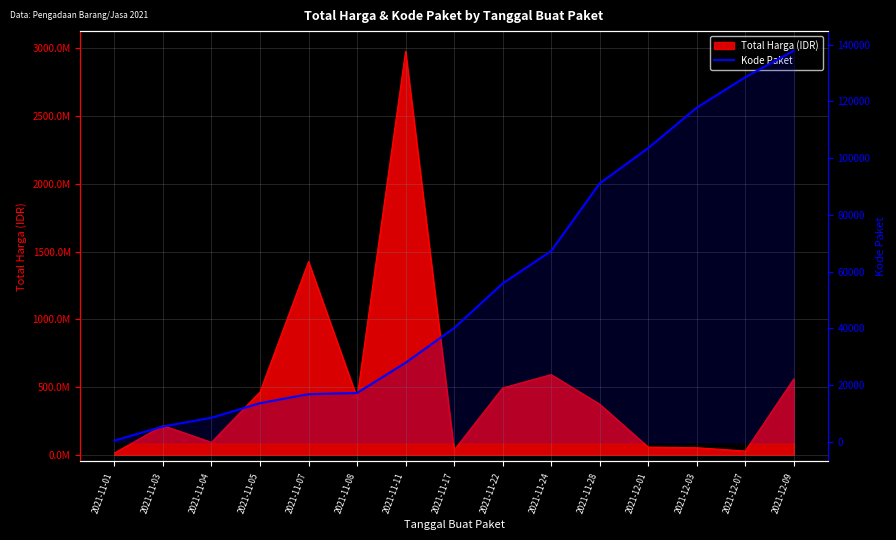

Is it true that the value at 2021-12-07 is 128516?

True